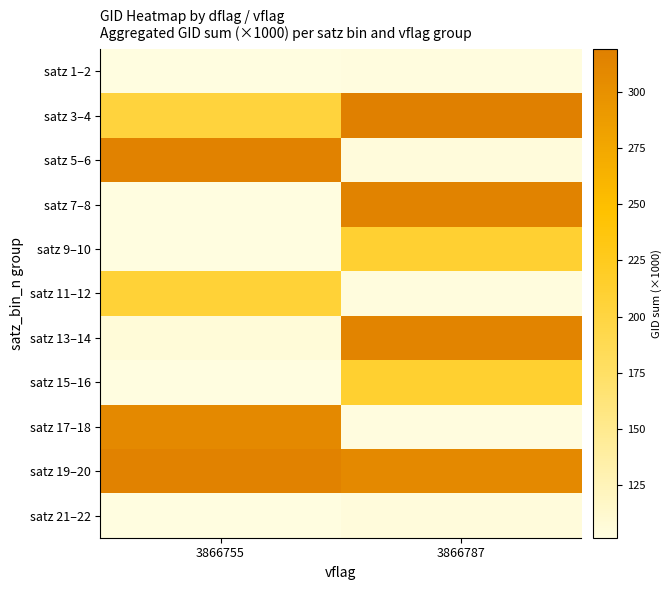

What is the greatest value displayed?

319.1